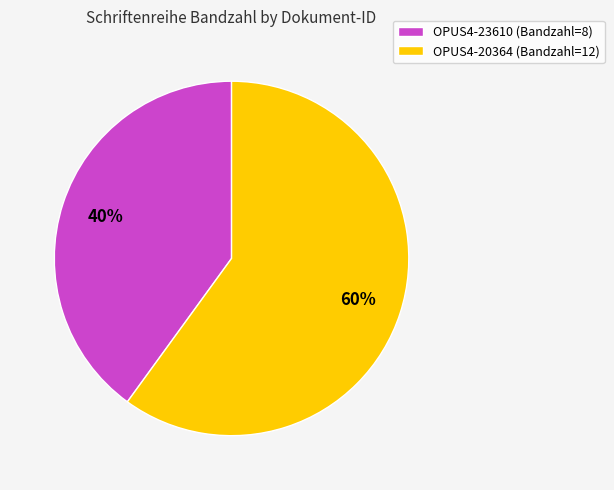

What is the largest slice in the pie chart?

OPUS4-20364